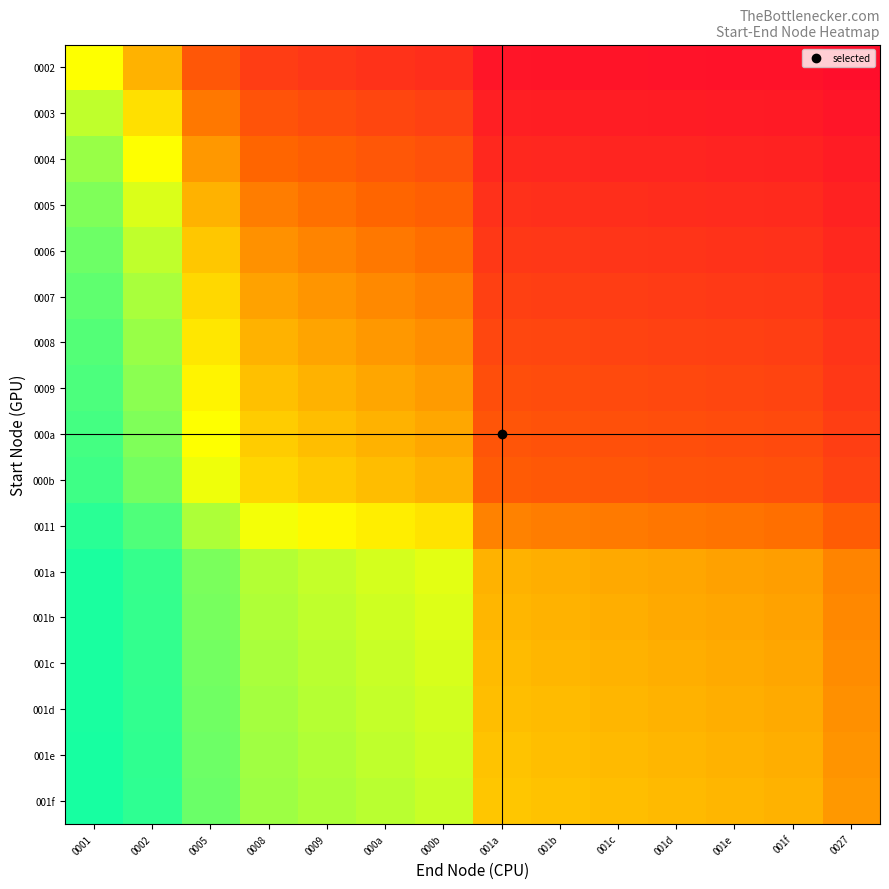

Count the number of data series in this chart.

17